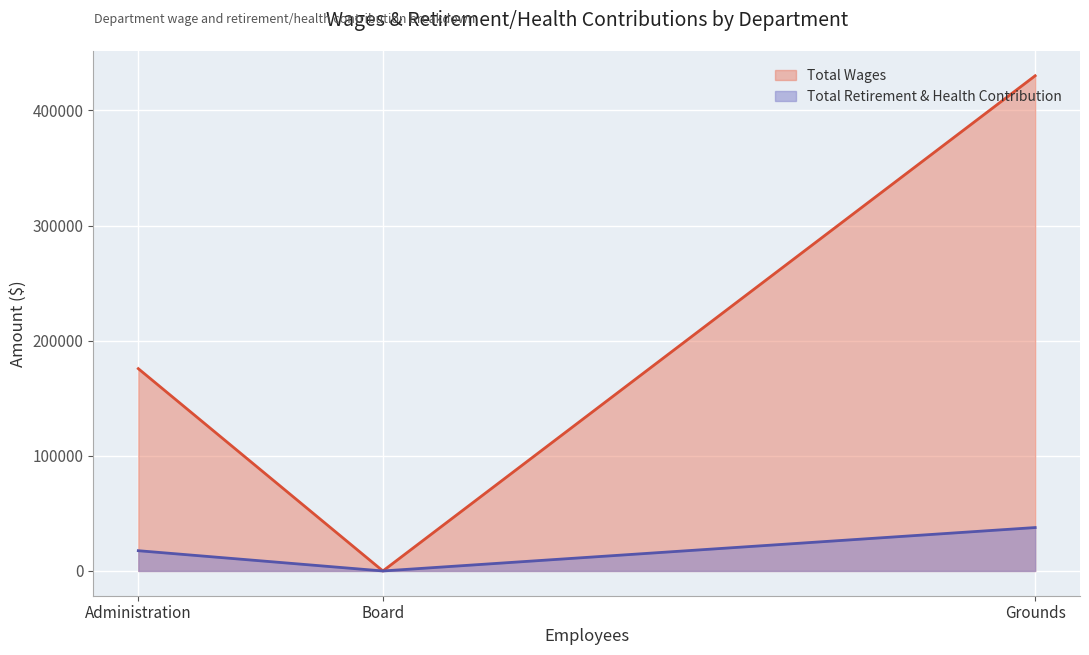

At how many categories does at least one series exceed 4485?

2